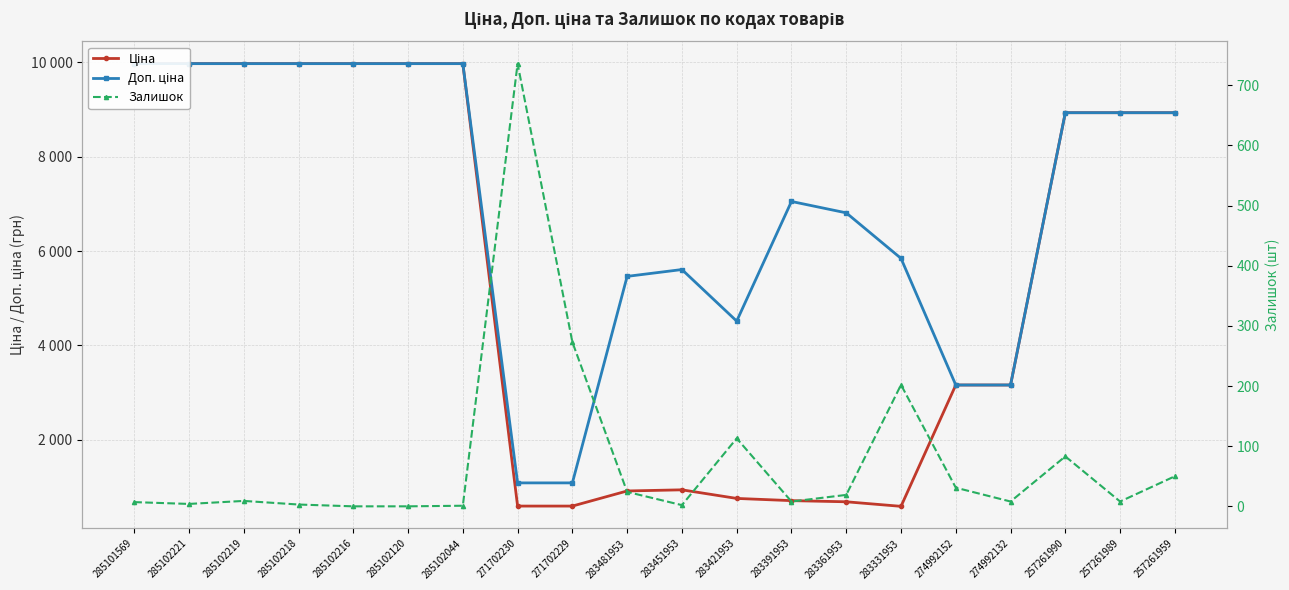

What is the spread (max minus min) of values at 271702230?

491.7